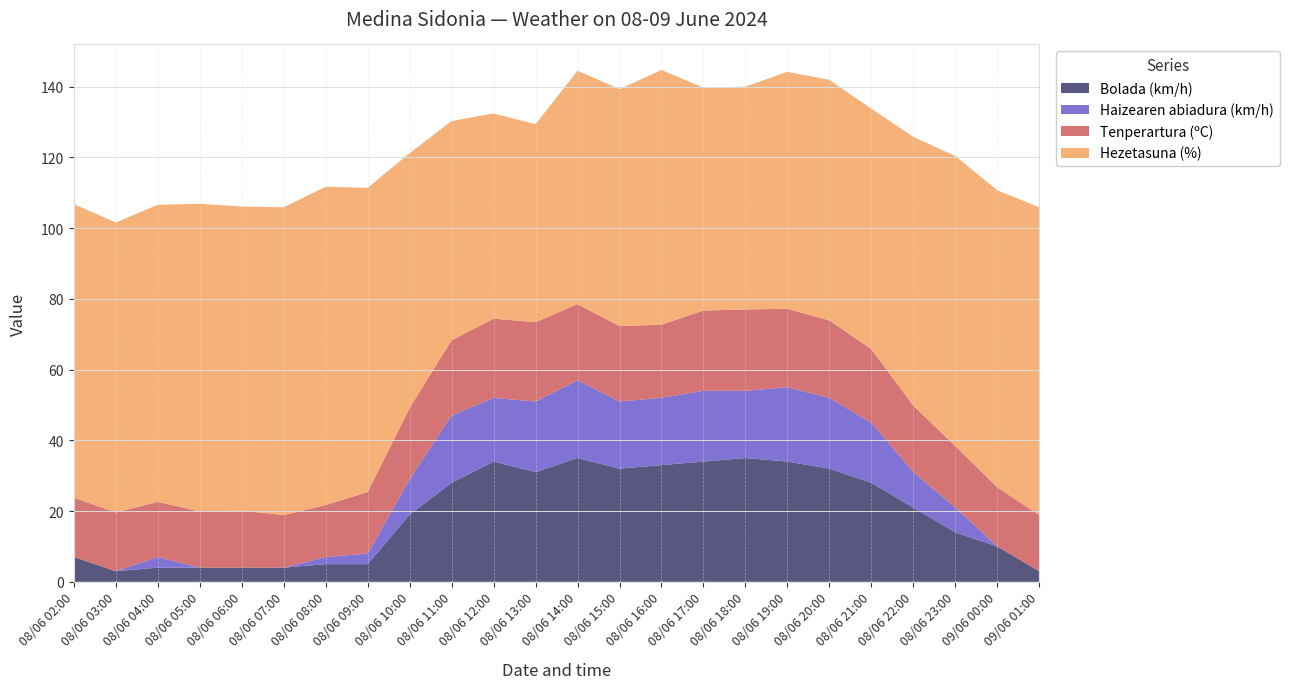

Reading left to right, list all the values displayed in this chart.

Tenperartura (ºC): 08/06 02:00=16.8	08/06 03:00=16.6	08/06 04:00=15.6	08/06 05:00=15.9	08/06 06:00=16.1	08/06 07:00=14.9	08/06 08:00=14.7	08/06 09:00=17.4	08/06 10:00=20.2	08/06 11:00=21.3	08/06 12:00=22.4	08/06 13:00=22.4	08/06 14:00=21.5	08/06 15:00=21.3	08/06 16:00=20.7	08/06 17:00=22.7	08/06 18:00=23.0	08/06 19:00=22.2	08/06 20:00=21.9	08/06 21:00=20.8	08/06 22:00=18.8	08/06 23:00=17.4	09/06 00:00=16.7	09/06 01:00=15.9
Hezetasuna (%): 08/06 02:00=83.0	08/06 03:00=82.0	08/06 04:00=84.0	08/06 05:00=87.0	08/06 06:00=86.0	08/06 07:00=87.0	08/06 08:00=90.0	08/06 09:00=86.0	08/06 10:00=72.0	08/06 11:00=62.0	08/06 12:00=58.0	08/06 13:00=56.0	08/06 14:00=66.0	08/06 15:00=67.0	08/06 16:00=72.0	08/06 17:00=63.0	08/06 18:00=63.0	08/06 19:00=67.0	08/06 20:00=68.0	08/06 21:00=68.0	08/06 22:00=76.0	08/06 23:00=82.0	09/06 00:00=84.0	09/06 01:00=87.0
Haizearen abiadura (km/h): 08/06 02:00=0.0	08/06 03:00=0.0	08/06 04:00=3.0	08/06 05:00=0.0	08/06 06:00=0.0	08/06 07:00=0.0	08/06 08:00=2.0	08/06 09:00=3.0	08/06 10:00=10.0	08/06 11:00=19.0	08/06 12:00=18.0	08/06 13:00=20.0	08/06 14:00=22.0	08/06 15:00=19.0	08/06 16:00=19.0	08/06 17:00=20.0	08/06 18:00=19.0	08/06 19:00=21.0	08/06 20:00=20.0	08/06 21:00=17.0	08/06 22:00=10.0	08/06 23:00=7.0	09/06 00:00=0.0	09/06 01:00=0.0
Bolada (km/h): 08/06 02:00=7.0	08/06 03:00=3.0	08/06 04:00=4.0	08/06 05:00=4.0	08/06 06:00=4.0	08/06 07:00=4.0	08/06 08:00=5.0	08/06 09:00=5.0	08/06 10:00=19.0	08/06 11:00=28.0	08/06 12:00=34.0	08/06 13:00=31.0	08/06 14:00=35.0	08/06 15:00=32.0	08/06 16:00=33.0	08/06 17:00=34.0	08/06 18:00=35.0	08/06 19:00=34.0	08/06 20:00=32.0	08/06 21:00=28.0	08/06 22:00=21.0	08/06 23:00=14.0	09/06 00:00=10.0	09/06 01:00=3.0